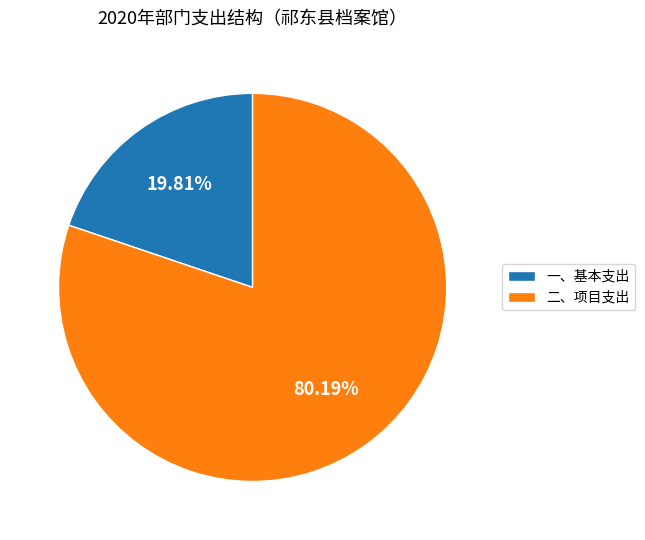

Approximately how many times larger is the value at 二、项目支出 compared to 一、基本支出?

4.0